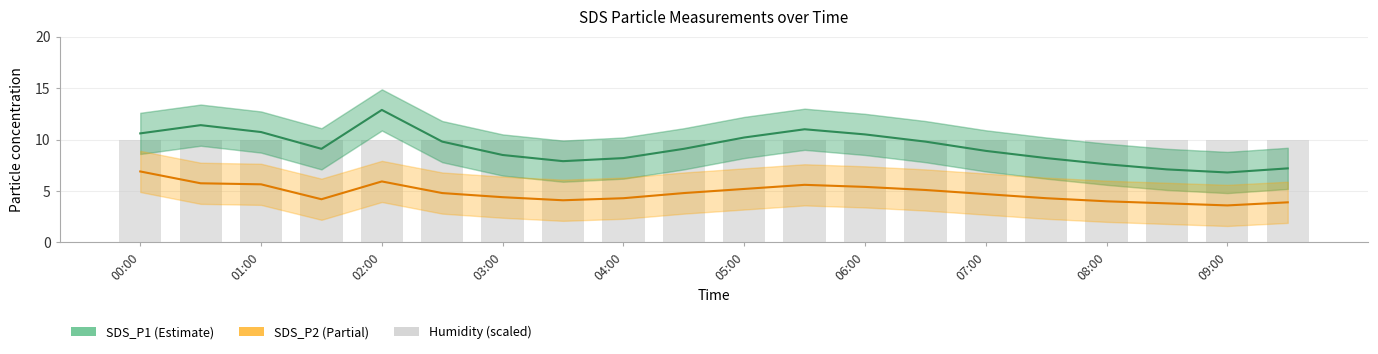

At which label does SDS_P2 first exceed 4?

00:00